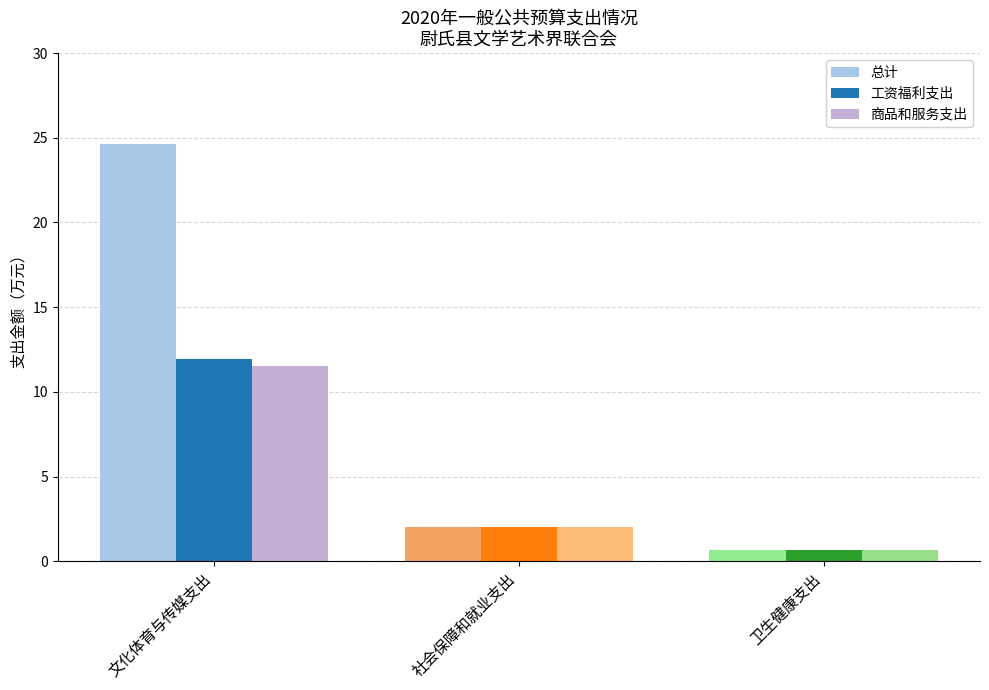

What is the greatest value displayed?

24.6